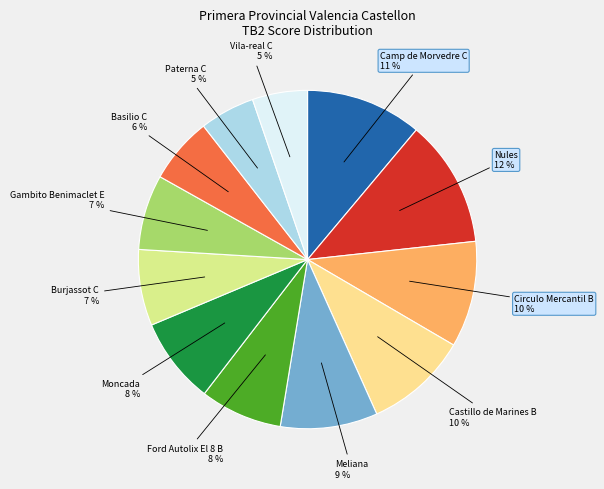

To the nearest percent, what is the average slice percentage?

8%